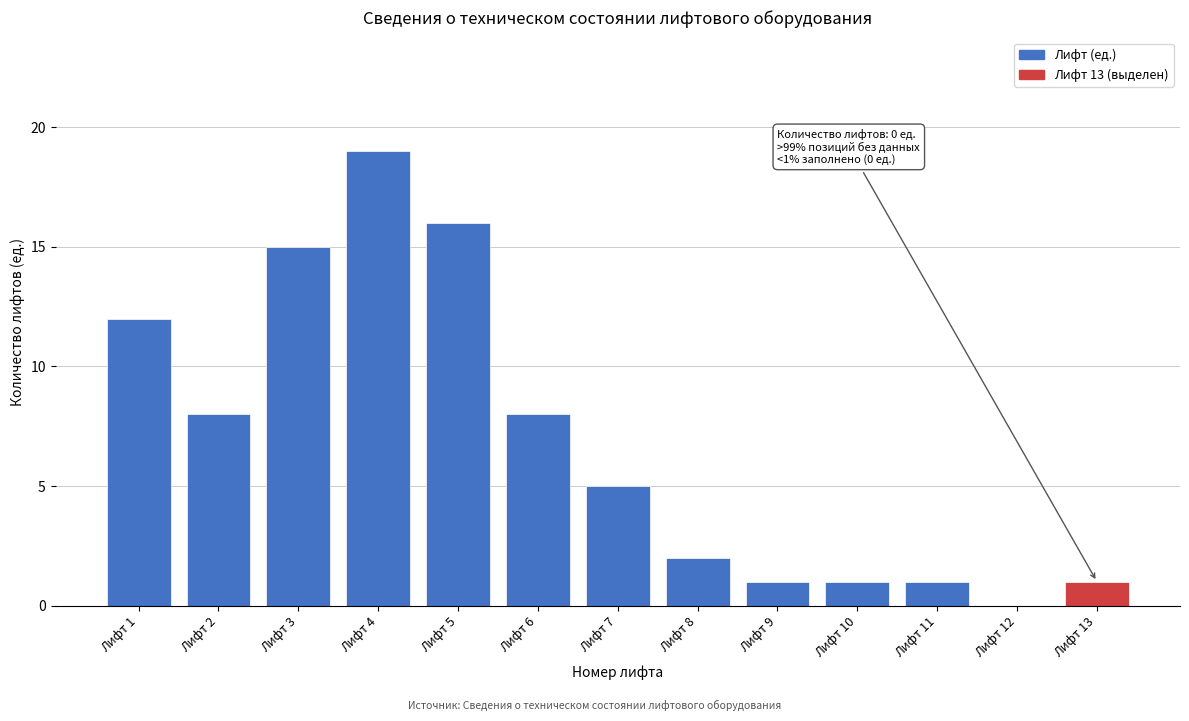

Reading left to right, what are all the values shown in this chart?

Лифт 1=12	Лифт 2=8	Лифт 3=15	Лифт 4=19	Лифт 5=16	Лифт 6=8	Лифт 7=5	Лифт 8=2	Лифт 9=1	Лифт 10=1	Лифт 11=1	Лифт 12=0	Лифт 13=1